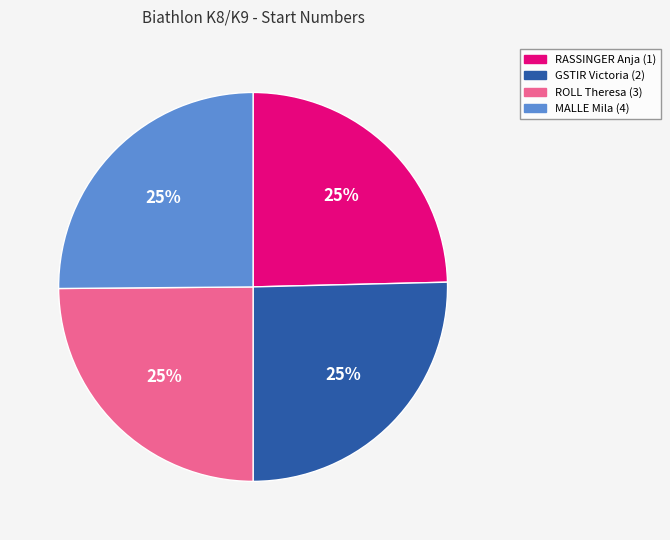

Does any single category account for the majority?

No